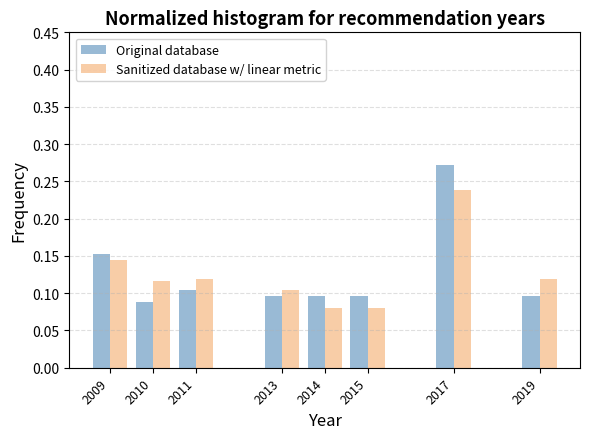

The Sanitized database w/ linear metric series shows 0.0 at 2011. True or false?

False